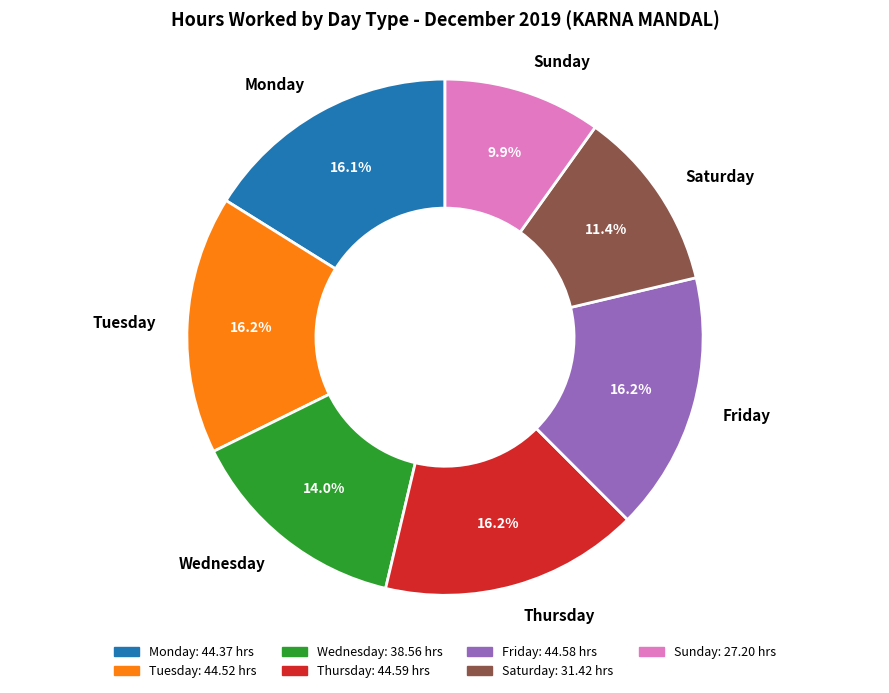

Which category has the smallest portion of the pie?

Sunday